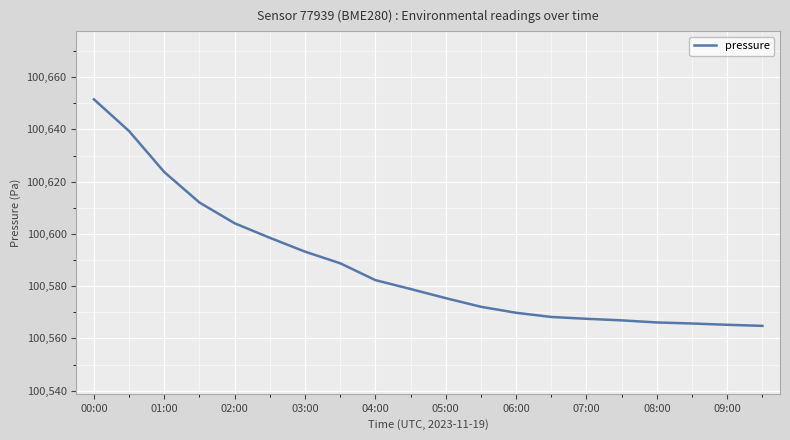

What is the difference between the maximum and minimum values?

86.7